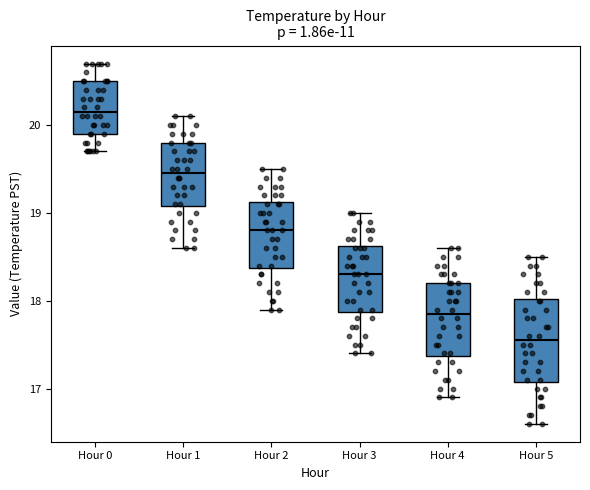

Where does the lower whisker of the box for Hour 0 end on the y-axis? The values are not printed on the chart, so give them approximately, as read against the axis.

19.7